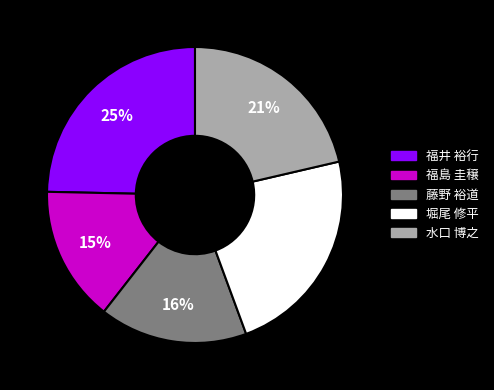

How many slices are in this pie chart?

5